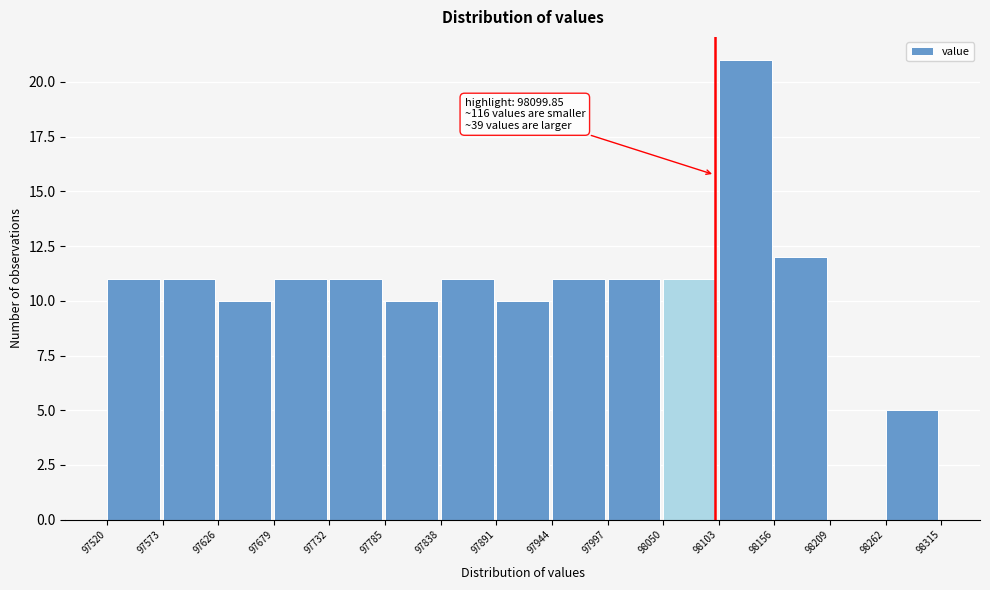

Which range on the x-axis has the tallest bar?

98103 to 98156